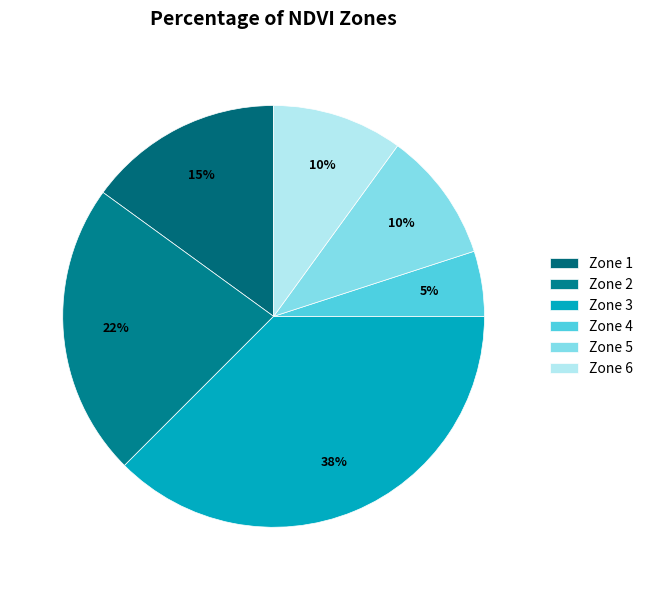

True or false: Zone 3 accounts for 38% of the total.

True